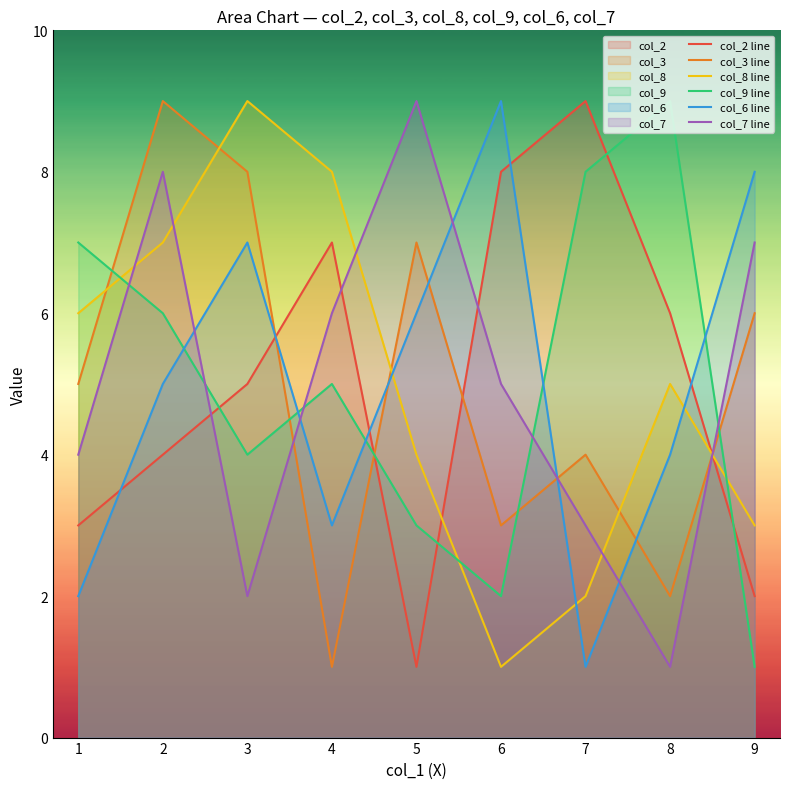

Reading right to left, transcribe all the data shown in this chart.

col_2 line: 2	6	9	8	1	7	5	4	3
col_3 line: 6	2	4	3	7	1	8	9	5
col_8 line: 3	5	2	1	4	8	9	7	6
col_9 line: 1	9	8	2	3	5	4	6	7
col_6 line: 8	4	1	9	6	3	7	5	2
col_7 line: 7	1	3	5	9	6	2	8	4